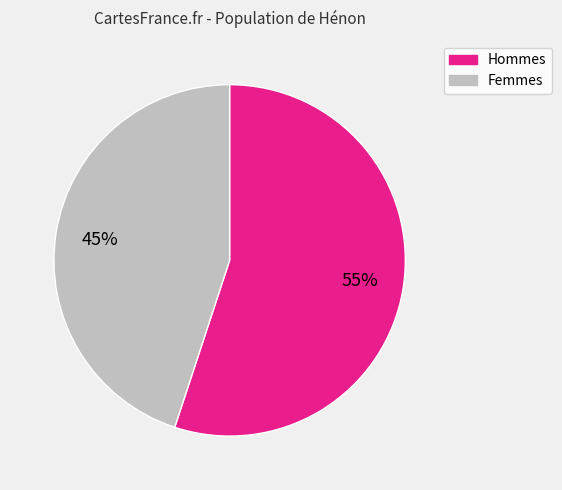

To the nearest percent, what is the difference between the largest and smallest slice percentages?

10%